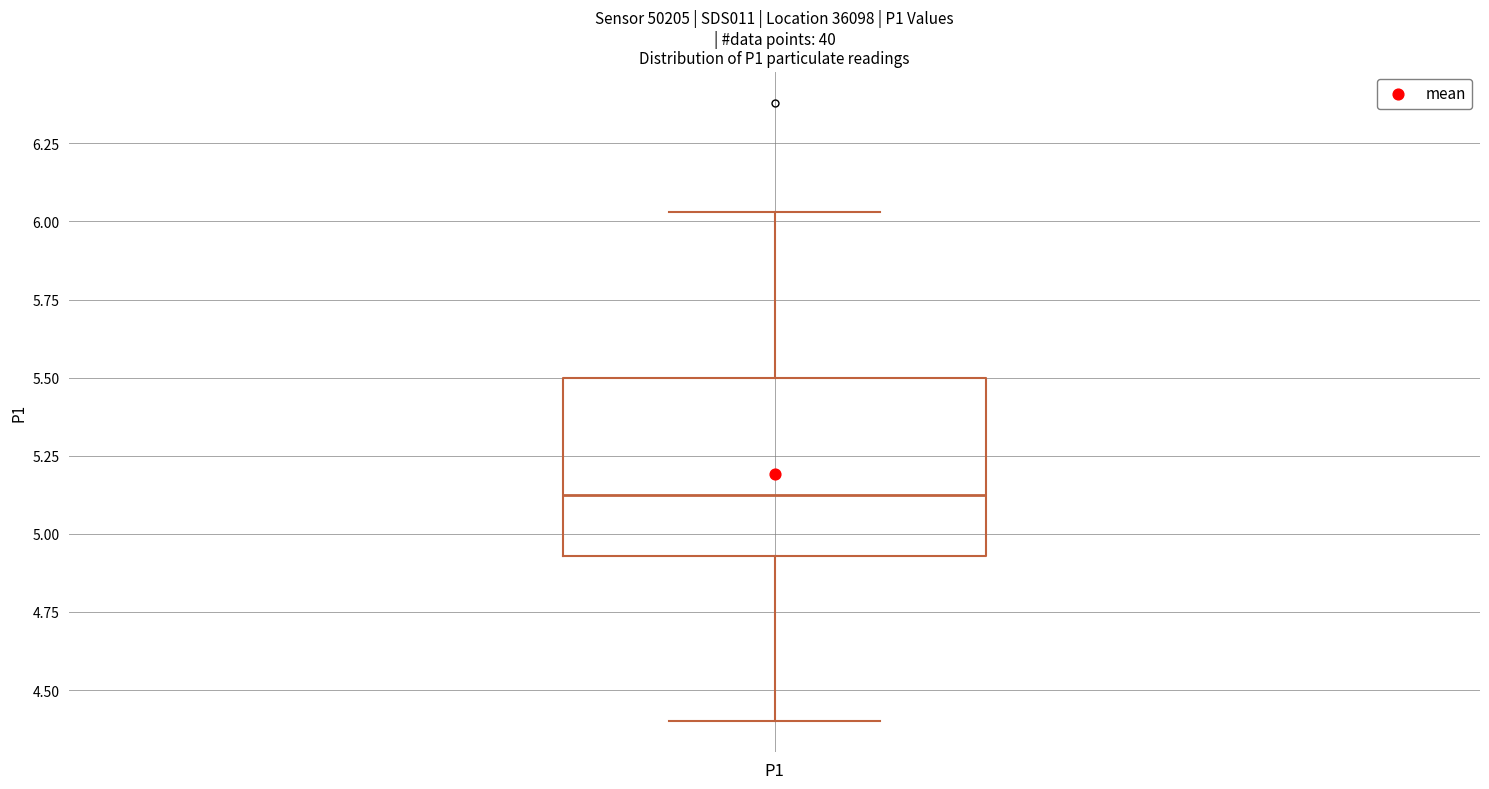

Where is the lower edge of the box for P1 on the y-axis? The values are not printed on the chart, so give them approximately, as read against the axis.

4.95